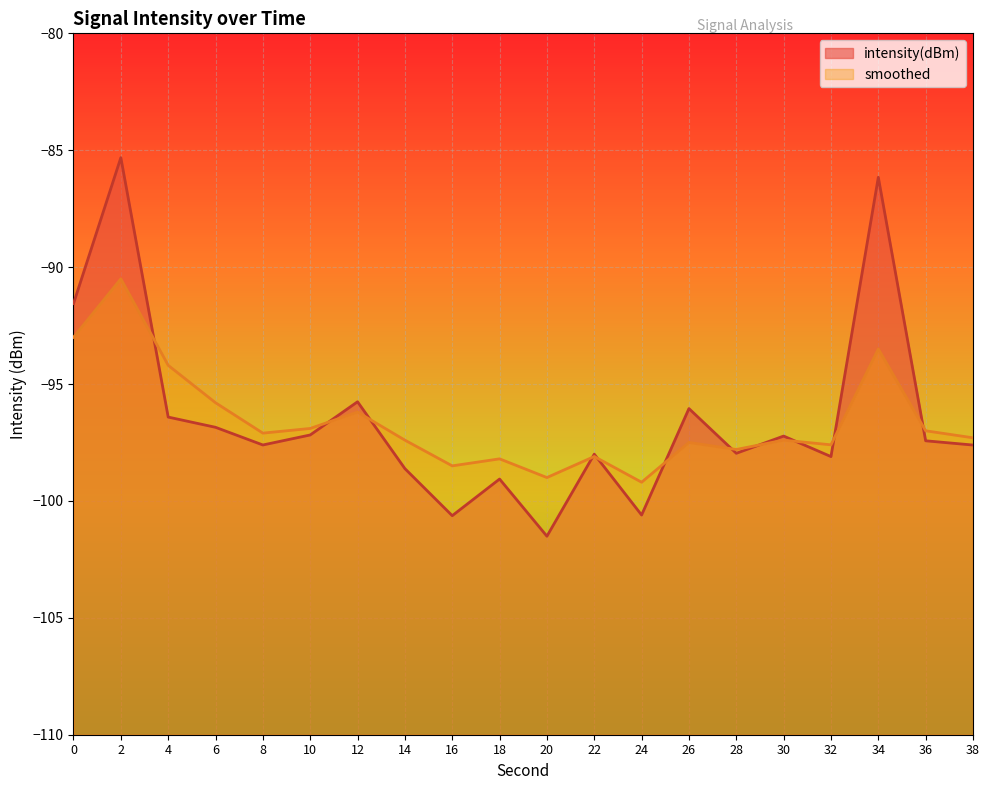

List the series in order of their overall mean, highest first.

intensity(dBm), smoothed